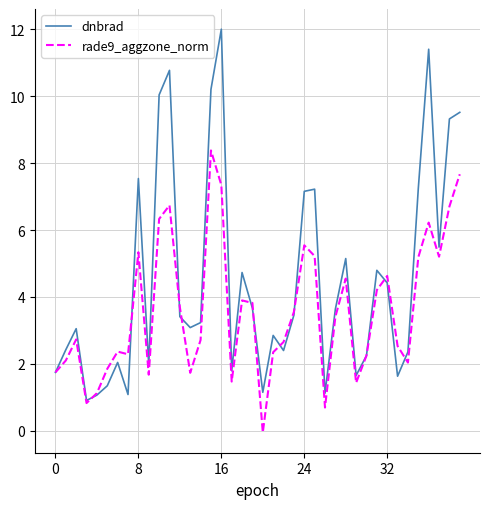

Which series has the largest total across all categories?

dnbrad